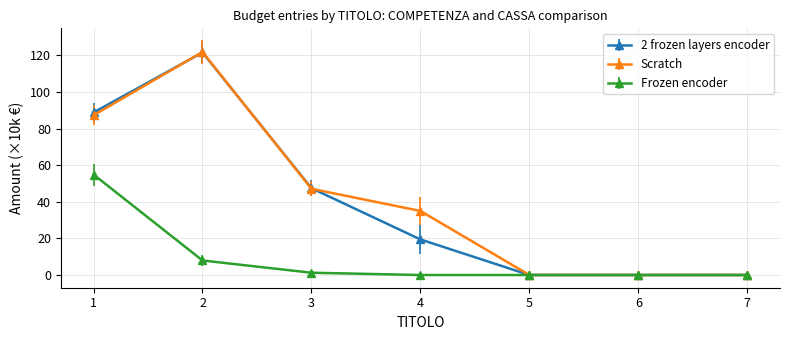

What is the difference between the Frozen encoder values at 2 and 5?

7.9